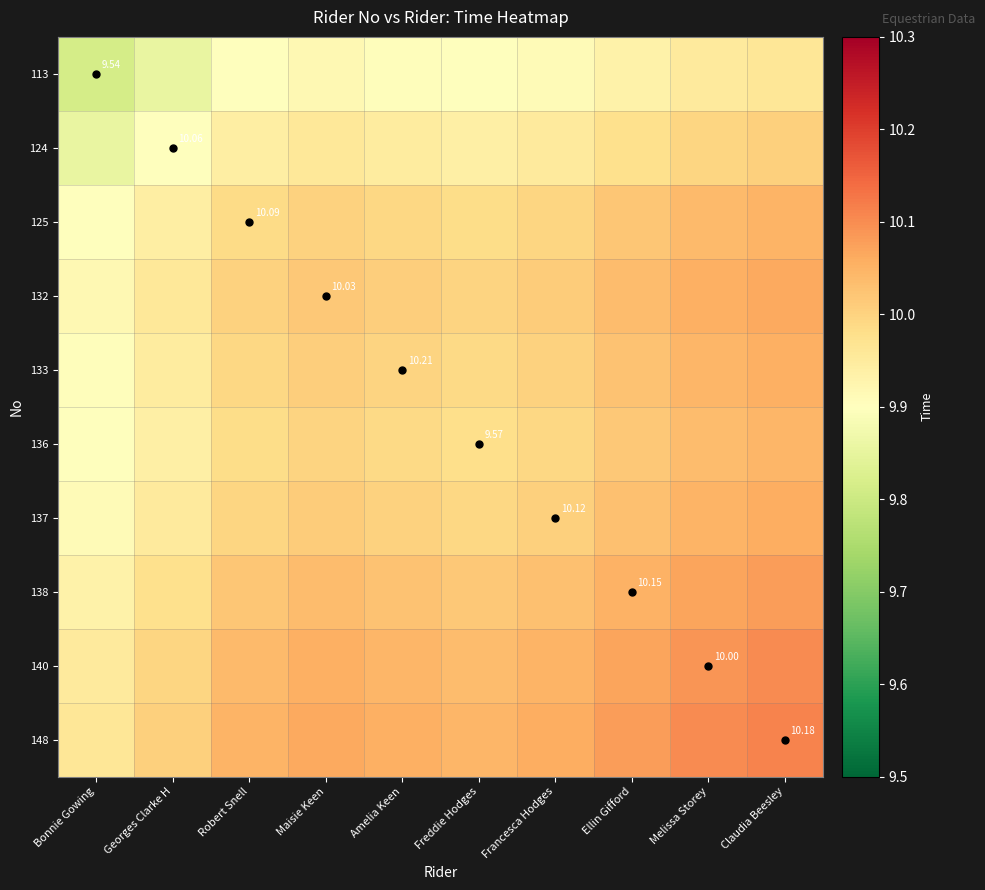

What is the minimum value for 136?

9.9